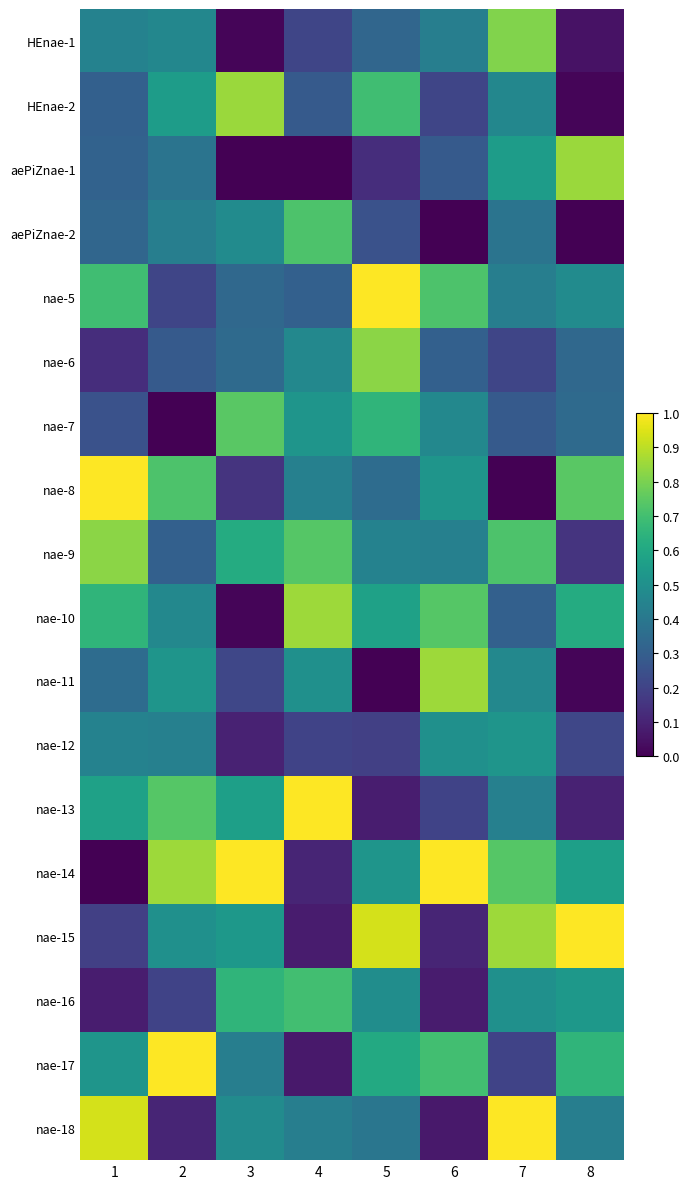

Reading right to left, extract all data points from this chart.

HEnae-1: 8=0.0	7=0.8	6=0.4	5=0.3	4=0.2	3=0.0	2=0.5	1=0.4
HEnae-2: 8=0.0	7=0.5	6=0.2	5=0.7	4=0.3	3=0.8	2=0.6	1=0.3
aePiZnae-1: 8=0.8	7=0.6	6=0.3	5=0.1	4=0.0	3=0.0	2=0.4	1=0.3
aePiZnae-2: 8=0.0	7=0.4	6=0.0	5=0.3	4=0.7	3=0.5	2=0.4	1=0.3
nae-5: 8=0.5	7=0.4	6=0.7	5=1.0	4=0.3	3=0.3	2=0.2	1=0.7
nae-6: 8=0.3	7=0.2	6=0.3	5=0.8	4=0.5	3=0.3	2=0.3	1=0.1
nae-7: 8=0.3	7=0.3	6=0.5	5=0.7	4=0.5	3=0.7	2=0.0	1=0.3
nae-8: 8=0.7	7=0.0	6=0.5	5=0.4	4=0.4	3=0.2	2=0.7	1=1.0
nae-9: 8=0.2	7=0.7	6=0.4	5=0.4	4=0.7	3=0.6	2=0.3	1=0.8
nae-10: 8=0.6	7=0.3	6=0.7	5=0.6	4=0.9	3=0.0	2=0.5	1=0.7
nae-11: 8=0.0	7=0.5	6=0.9	5=0.0	4=0.5	3=0.2	2=0.5	1=0.4
nae-12: 8=0.2	7=0.5	6=0.5	5=0.2	4=0.2	3=0.1	2=0.4	1=0.4
nae-13: 8=0.1	7=0.4	6=0.2	5=0.1	4=1.0	3=0.6	2=0.7	1=0.6
nae-14: 8=0.6	7=0.7	6=1.0	5=0.5	4=0.1	3=1.0	2=0.9	1=0.0
nae-15: 8=1.0	7=0.9	6=0.1	5=0.9	4=0.1	3=0.5	2=0.5	1=0.2
nae-16: 8=0.5	7=0.5	6=0.1	5=0.5	4=0.7	3=0.7	2=0.2	1=0.1
nae-17: 8=0.7	7=0.2	6=0.7	5=0.6	4=0.1	3=0.4	2=1.0	1=0.5
nae-18: 8=0.4	7=1.0	6=0.1	5=0.4	4=0.4	3=0.5	2=0.1	1=0.9